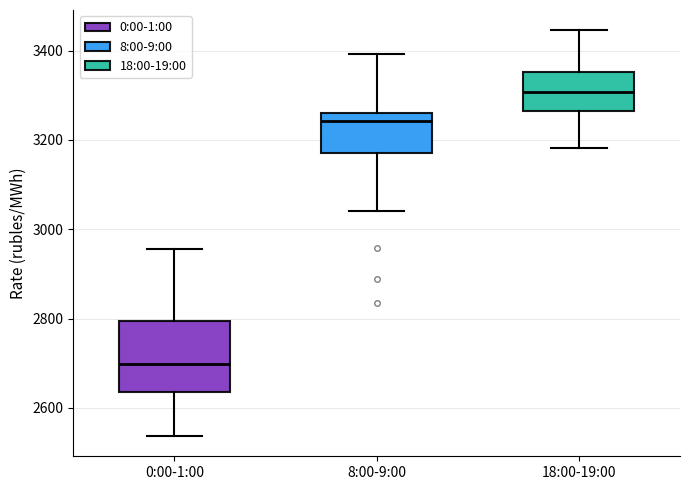

Which box has the lowest median line?

0:00-1:00